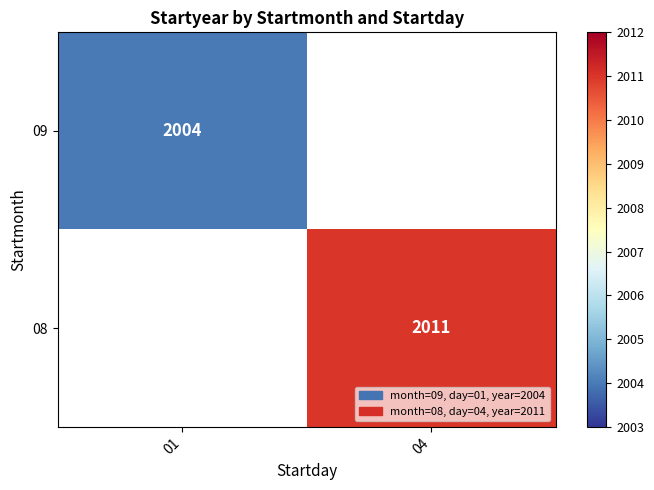

Is it true that 09 equals 2945 at 01?

False